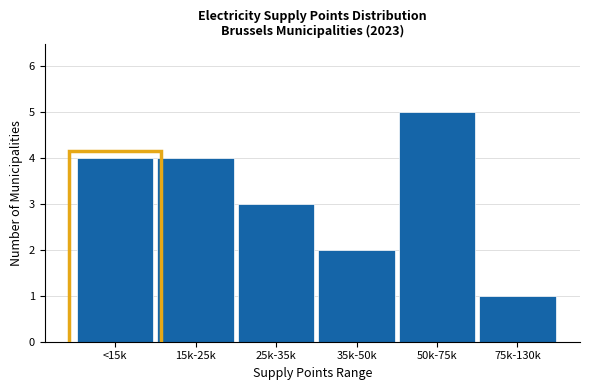

Reading left to right, extract all data points from this chart.

<15k=4	15k-25k=4	25k-35k=3	35k-50k=2	50k-75k=5	75k-130k=1